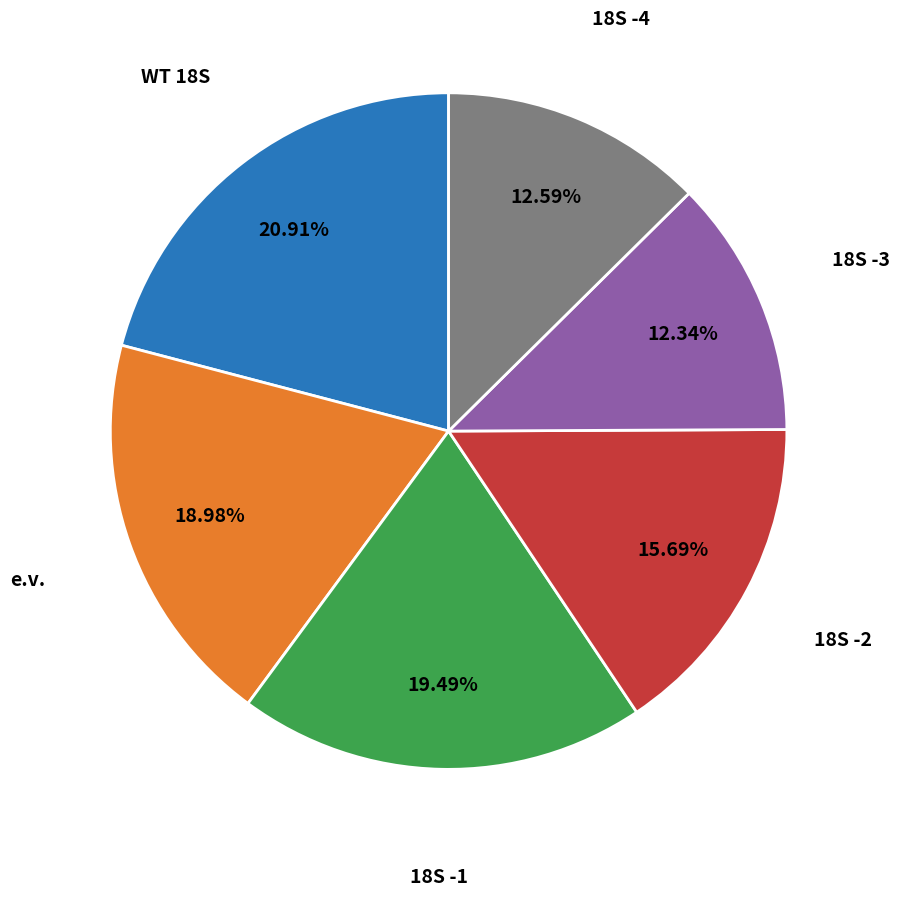

Is there a majority slice in this chart?

No